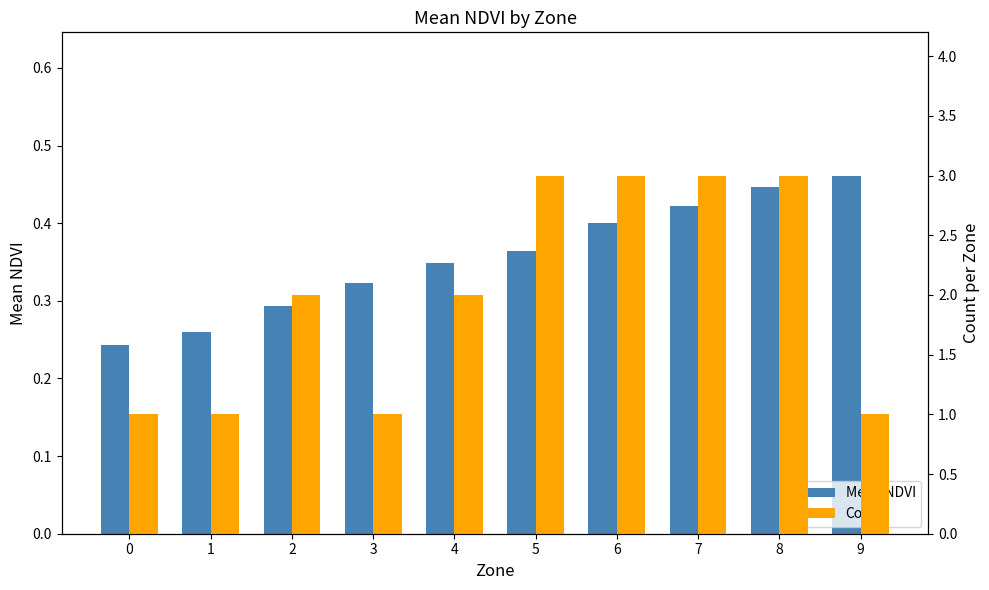

Reading left to right, what are all the values shown in this chart?

Mean NDVI: 0.2	0.3	0.3	0.3	0.3	0.4	0.4	0.4	0.4	0.5
Count: 1.0	1.0	2.0	1.0	2.0	3.0	3.0	3.0	3.0	1.0